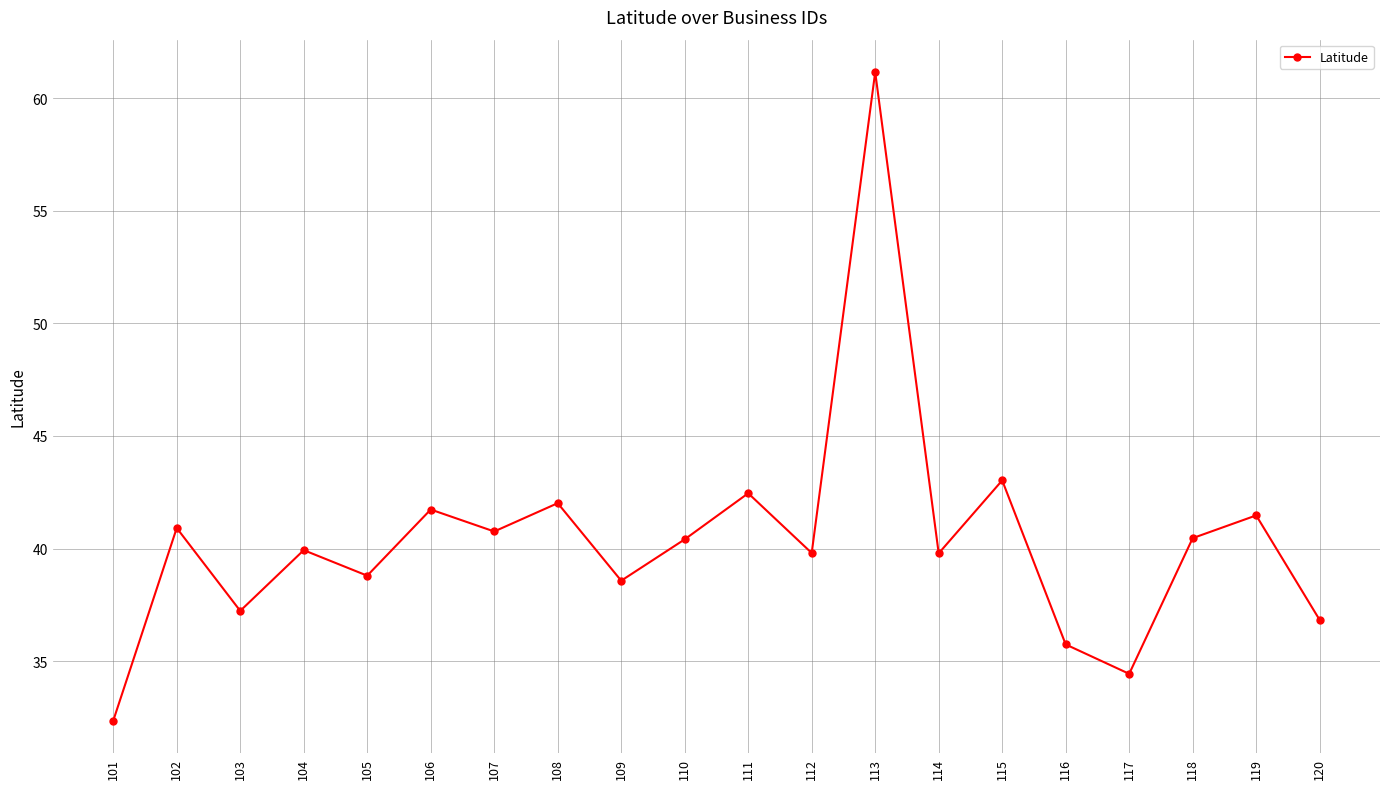

Does the chart display data point markers on the line(s)?

Yes